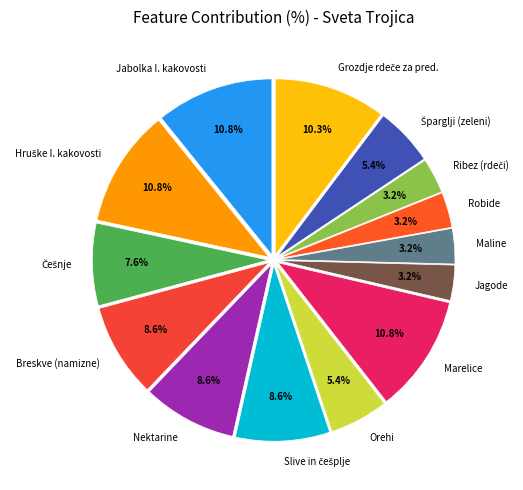

The Jagode slice represents 11% of the pie. True or false?

False